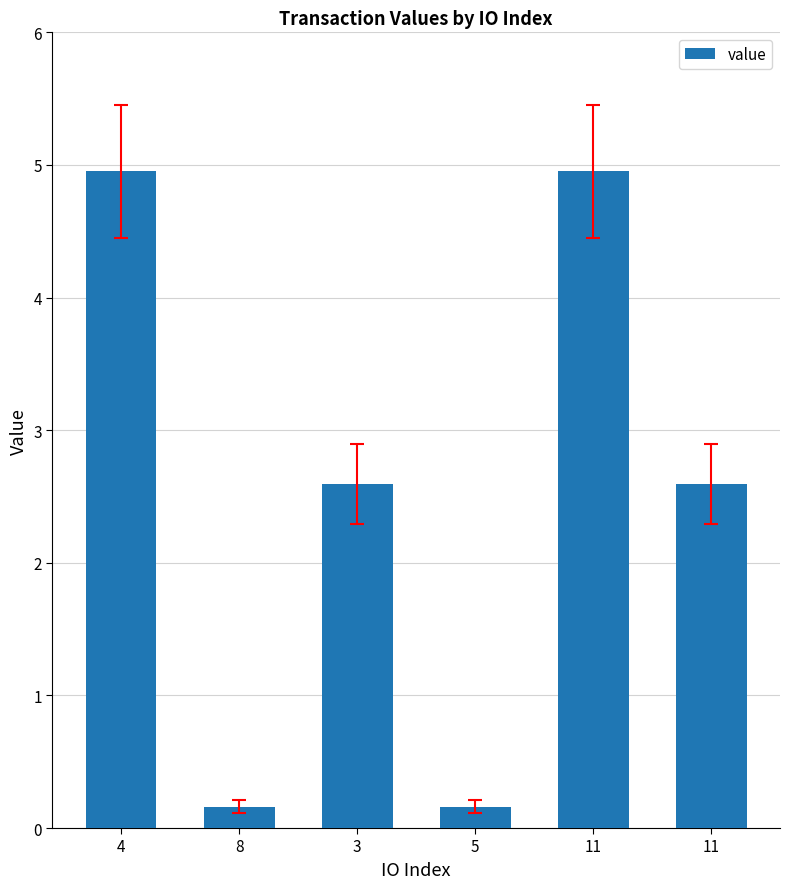

What is the difference between the maximum and second lowest values?

4.8